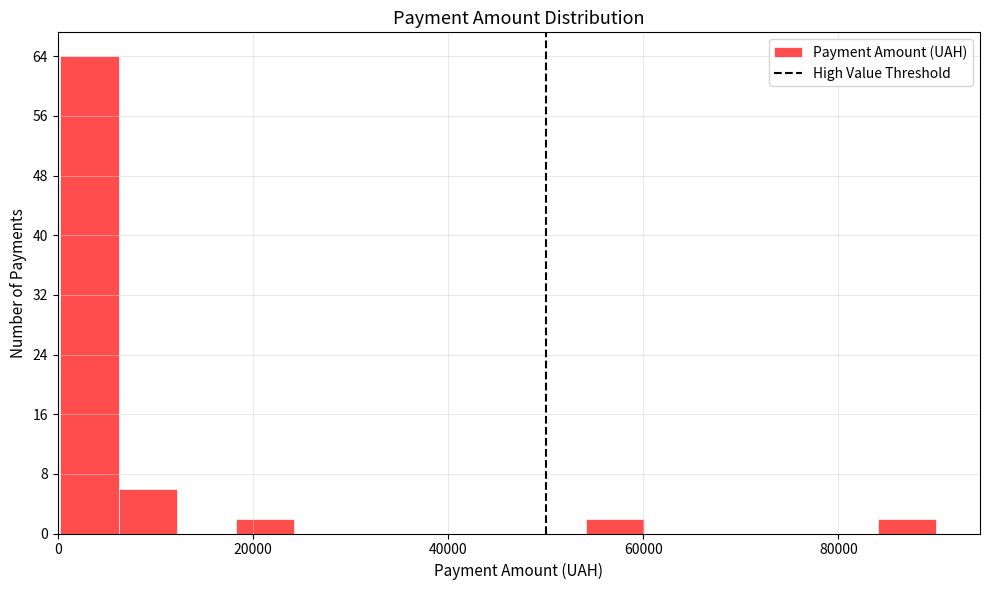

Read against the x-axis, roughly where is the centre of the tallest bar?

4000